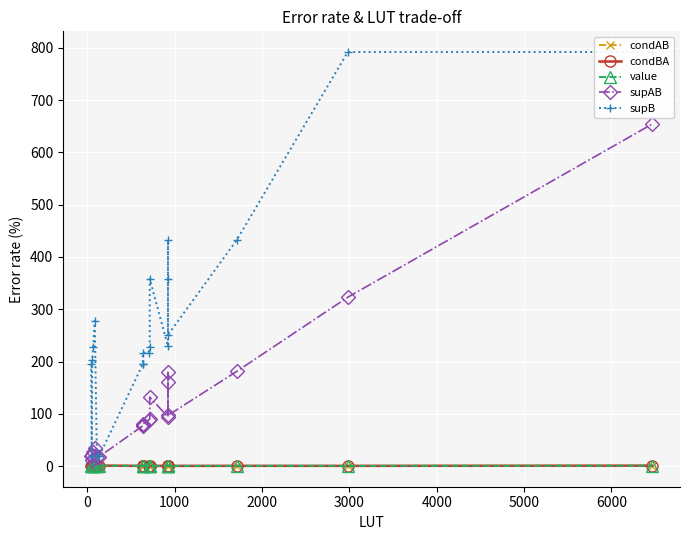

The condBA series shows 1.3 at 5000. True or false?

False